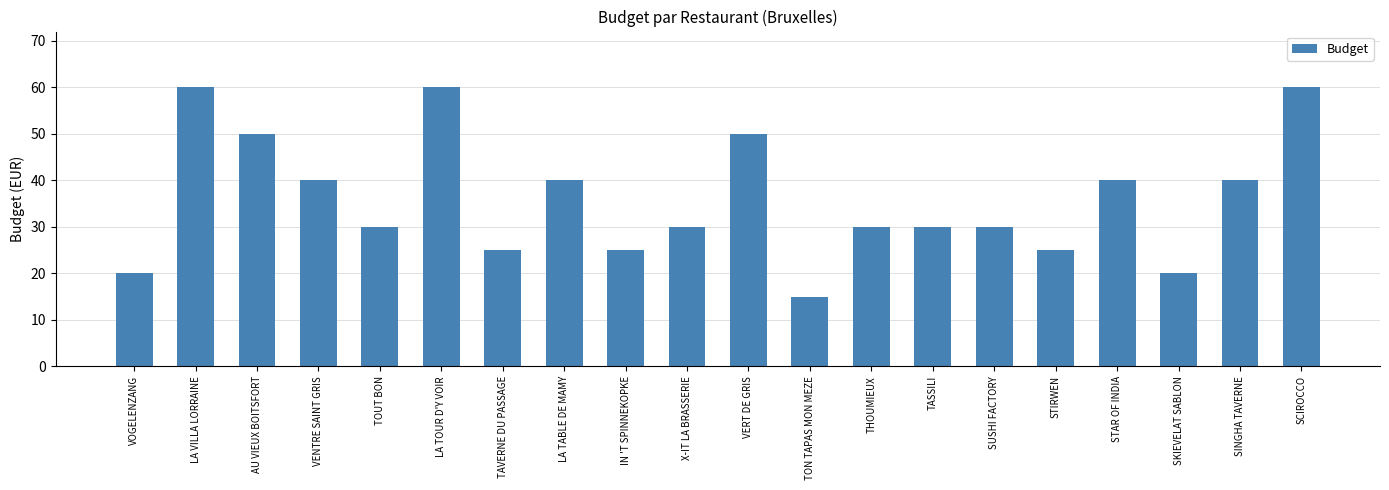

Is it true that the value at LA TABLE DE MAMY is 22?

False